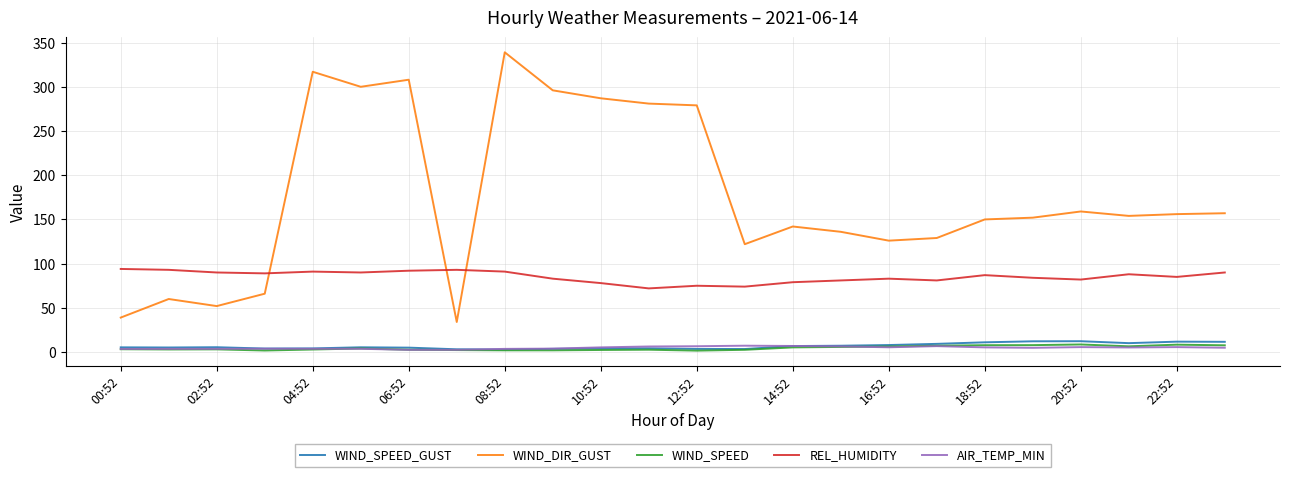

Count the number of categories in the chart.

24